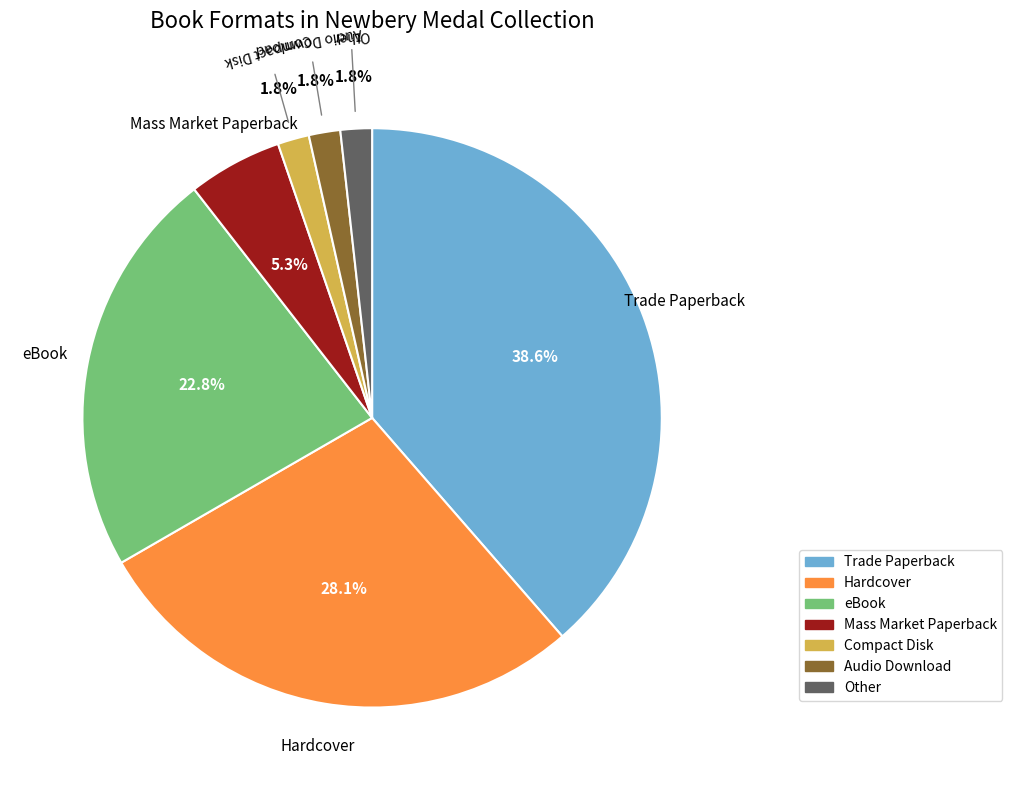

Which slice is the largest?

Trade Paperback